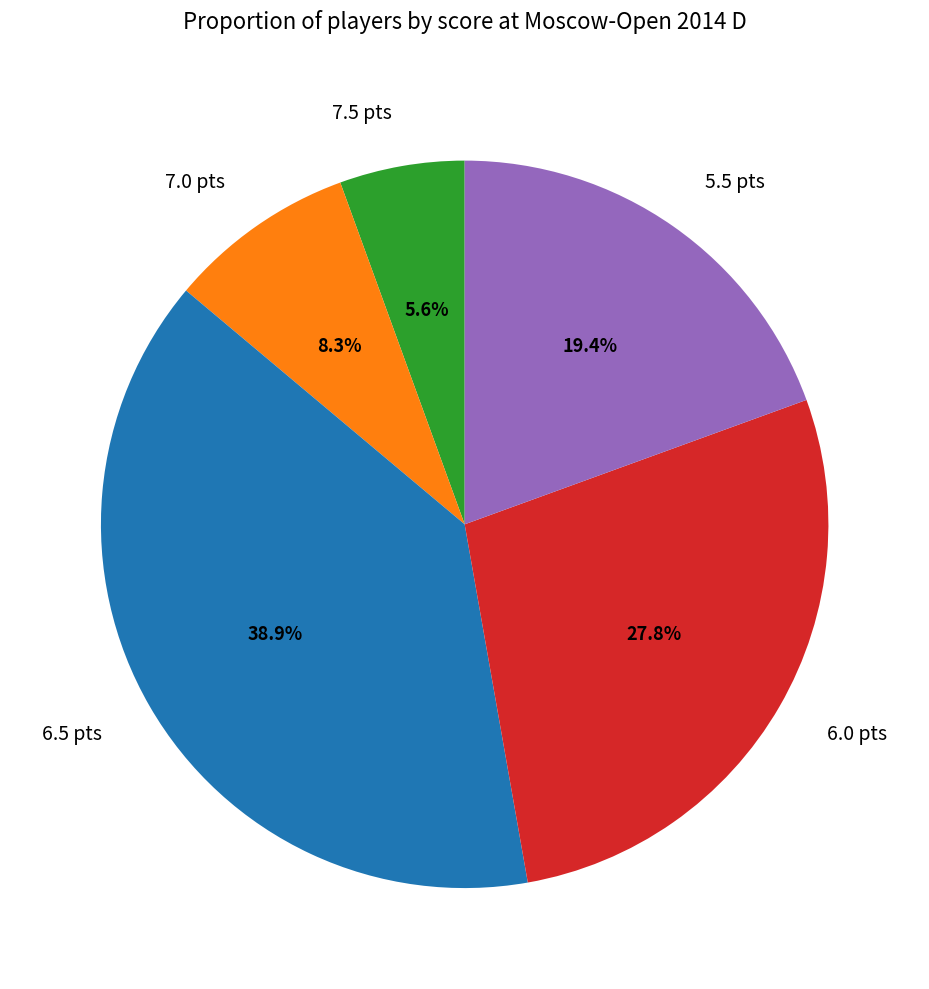

Is there a majority slice in this chart?

No